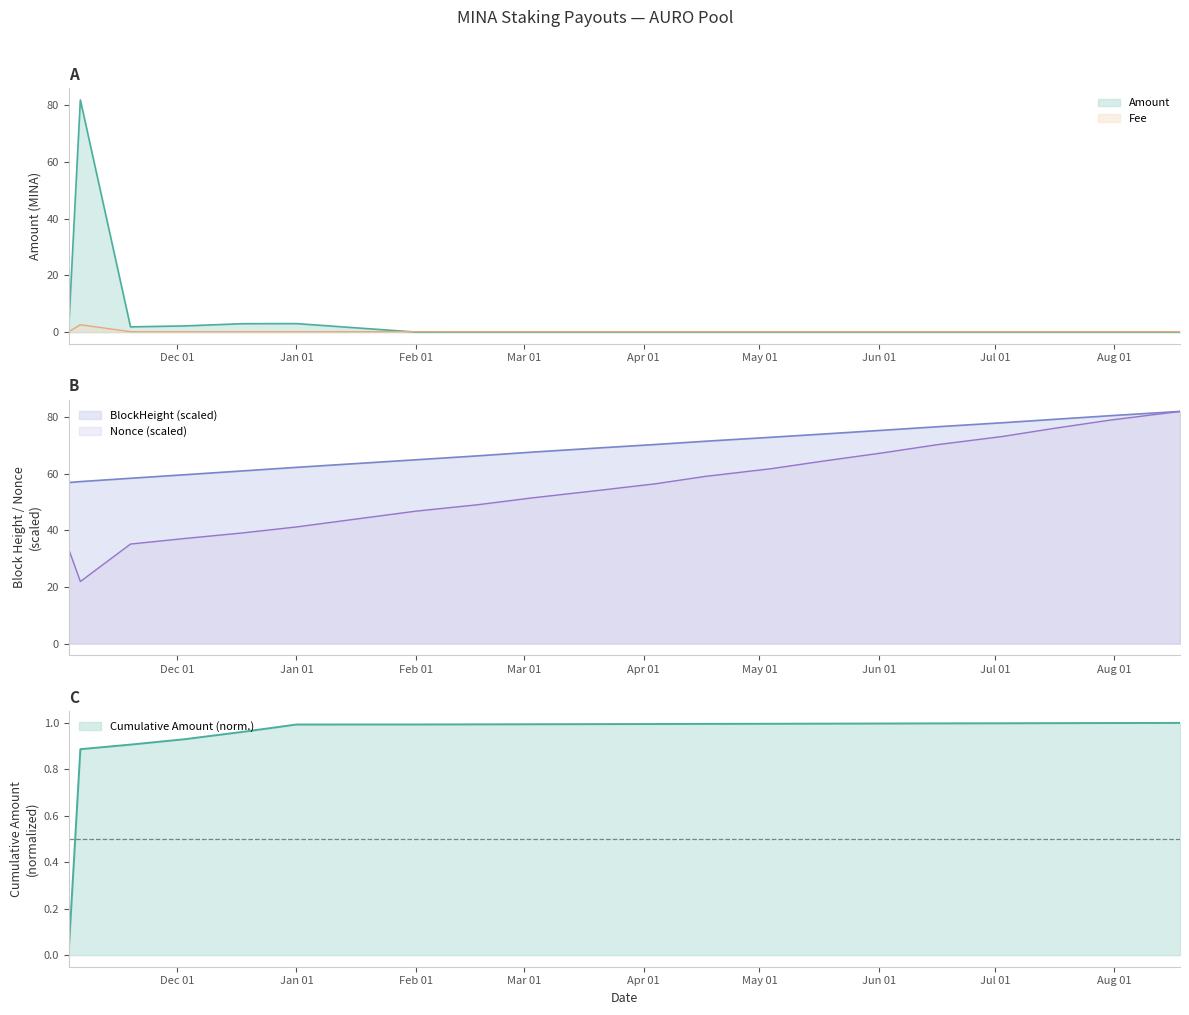

At which category is the sum across all series the highest?

2022-11-06